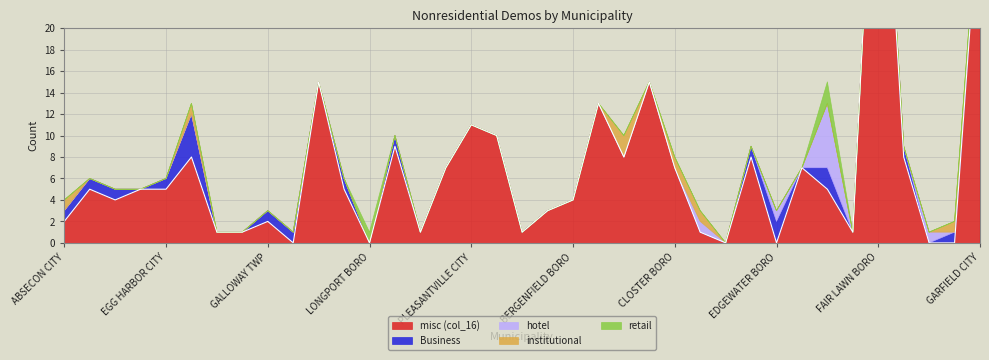

Reading left to right, what are all the values shown in this chart?

misc (col_16): 2	5	4	5	5	8	1	1	2	0	15	5	0	9	1	7	11	10	1	3	4	13	8	15	7	1	0	8	0	7	5	1	48	8	0	0	33
Business: 1	1	1	0	1	4	0	0	1	1	0	1	0	1	0	0	0	0	0	0	0	0	0	0	0	0	0	1	2	0	2	0	0	1	0	1	1
hotel: 0	0	0	0	0	0	0	0	0	0	0	0	0	0	0	0	0	0	0	0	0	0	0	0	0	1	0	0	1	0	6	0	0	0	1	0	0
institutional: 1	0	0	0	0	1	0	0	0	0	0	0	0	0	0	0	0	0	0	0	0	0	2	0	1	1	0	0	0	0	0	0	0	0	0	1	0
retail: 0	0	0	0	0	0	0	0	0	0	0	0	1	0	0	0	0	0	0	0	0	0	0	0	0	0	0	0	0	0	2	0	0	0	0	0	0